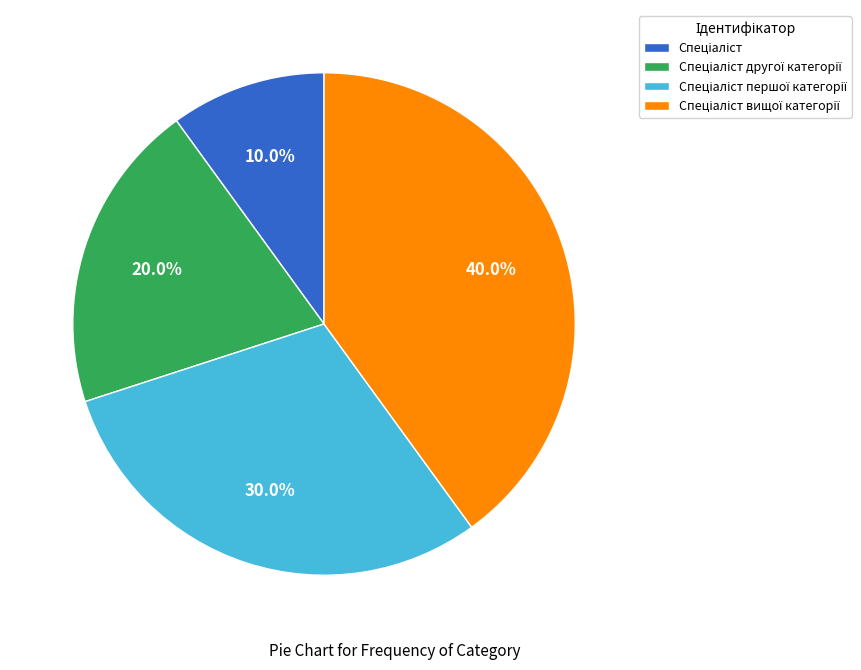

How many segments does this pie chart have?

4